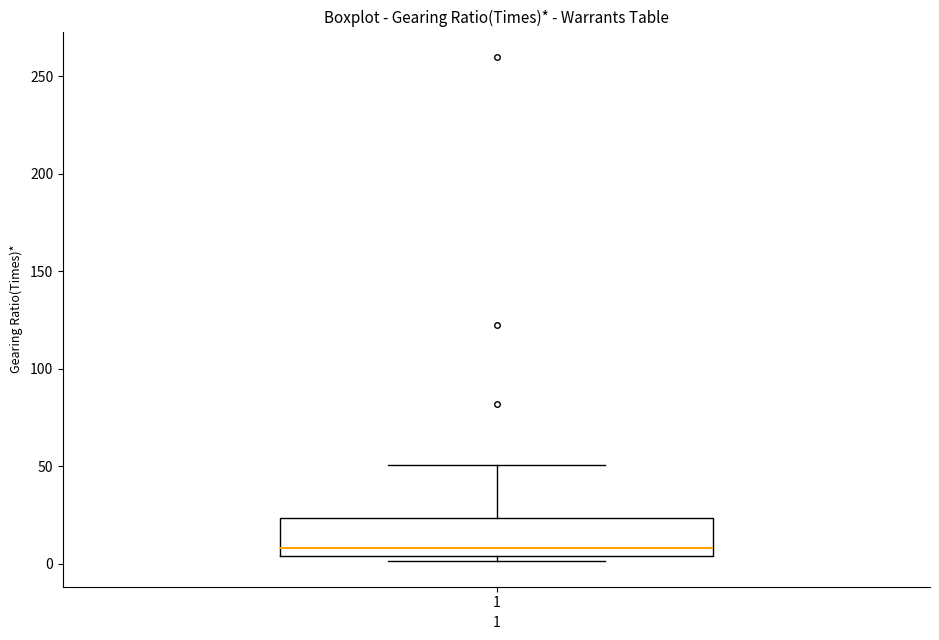

Transcribe this box plot: give where the median line is, the range the box spans, and where the two whiskers end, as read against the y-axis. The values are not printed on the chart, so give them approximately, as read against the axis.

median 10, box 5 to 25, whiskers 0 to 50